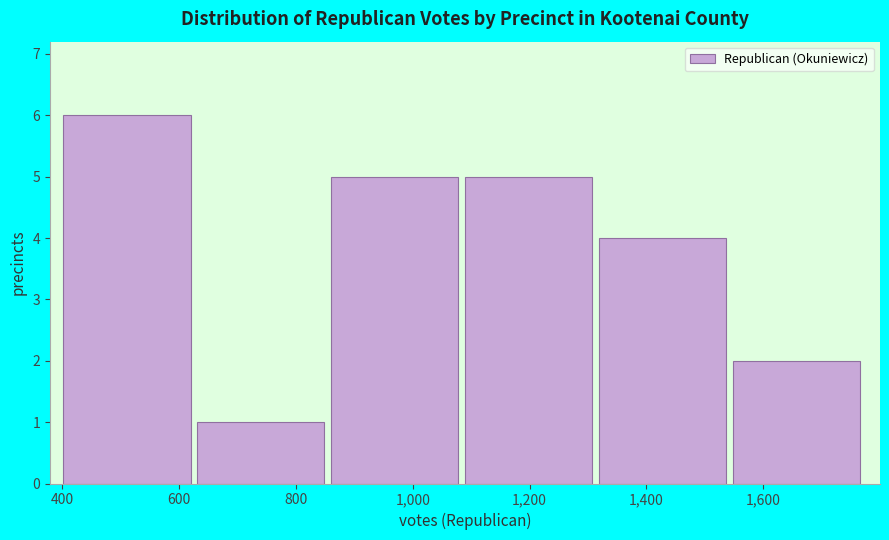

Reading left to right, transcribe this chart: for each bar, give the range it covers on the x-axis and its height. Neither the bar edges nor the heights are printed on the chart, so give them approximately, as read against the axes.

400 to 640: 6
640 to 860: 1
860 to 1080: 5
1080 to 1320: 5
1320 to 1540: 4
1540 to 1780: 2